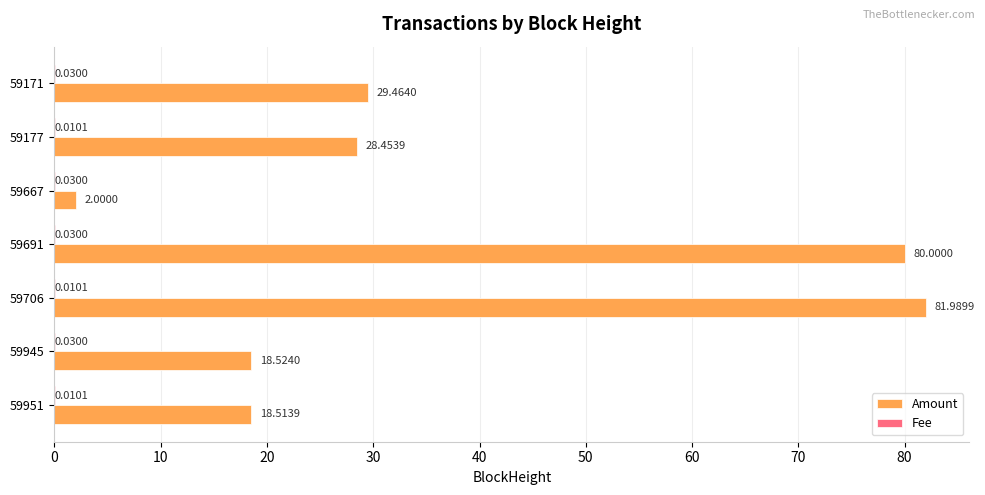

At which category is the sum across all series the highest?

59706